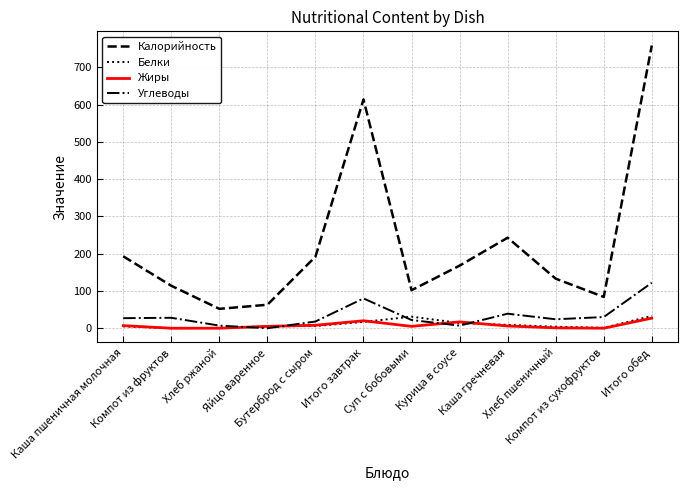

True or false: Жиры and Калорийность intersect in this chart.

False